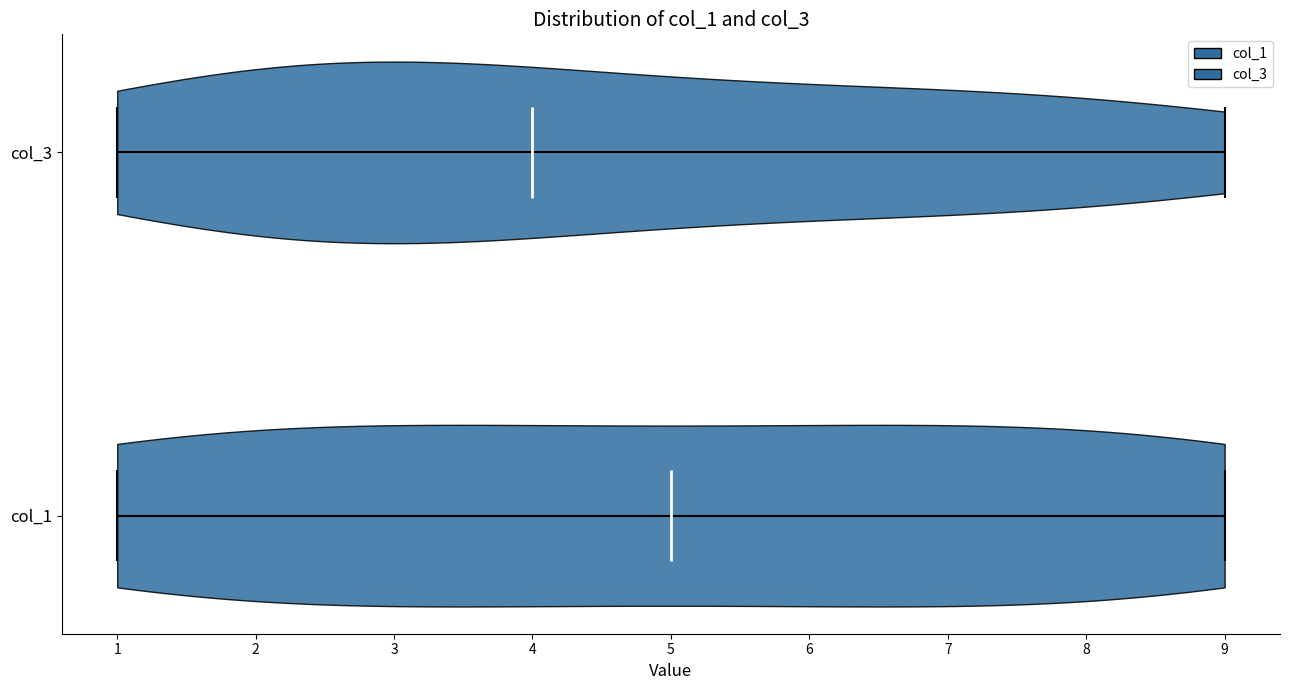

What is the highest point the violin for col_1 reaches on the x-axis? The values are not printed on the chart, so give them approximately, as read against the axis.

9